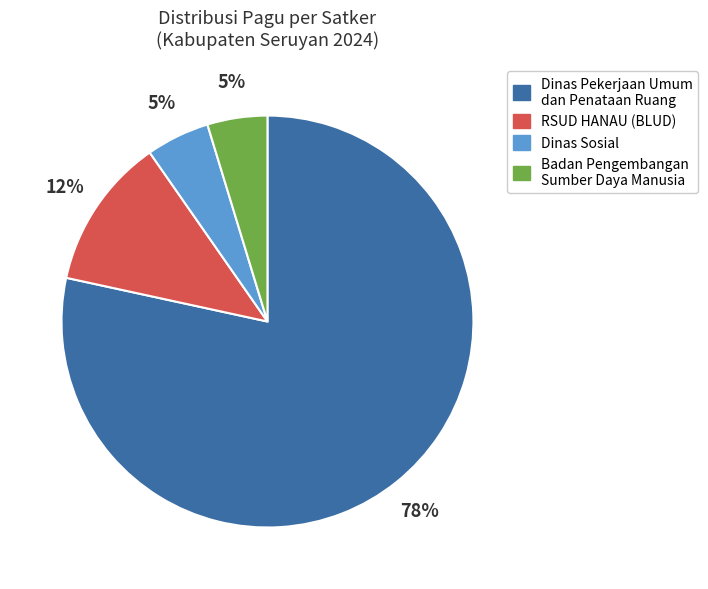

Does any single category account for the majority?

Yes